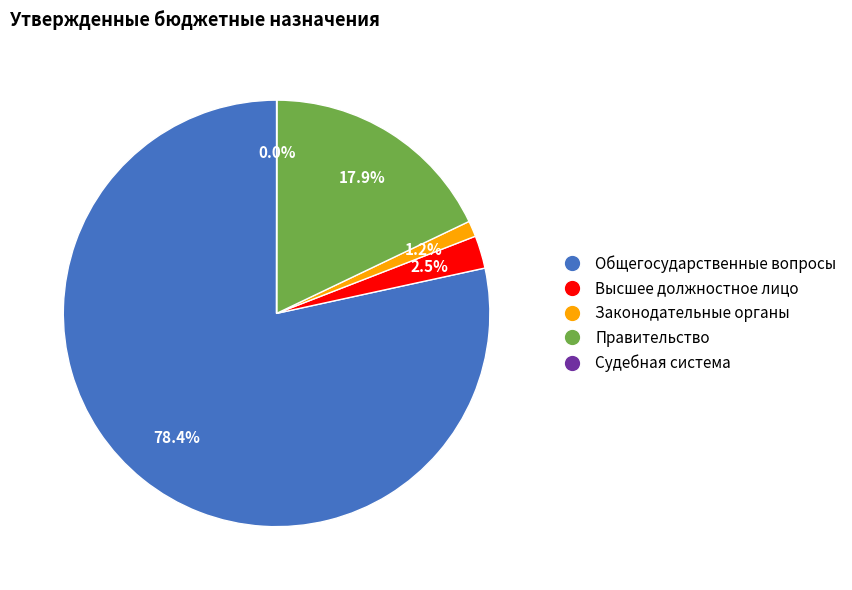

Which has a higher value, Законодательные органы or Правительство?

Правительство